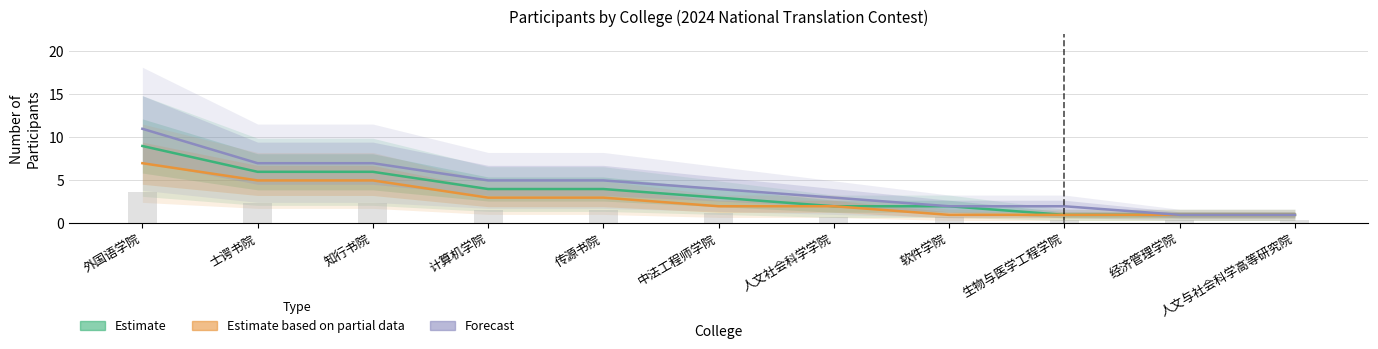

Is the value of Estimate at 传源书院 greater than the value of Forecast at 士谔书院?

No